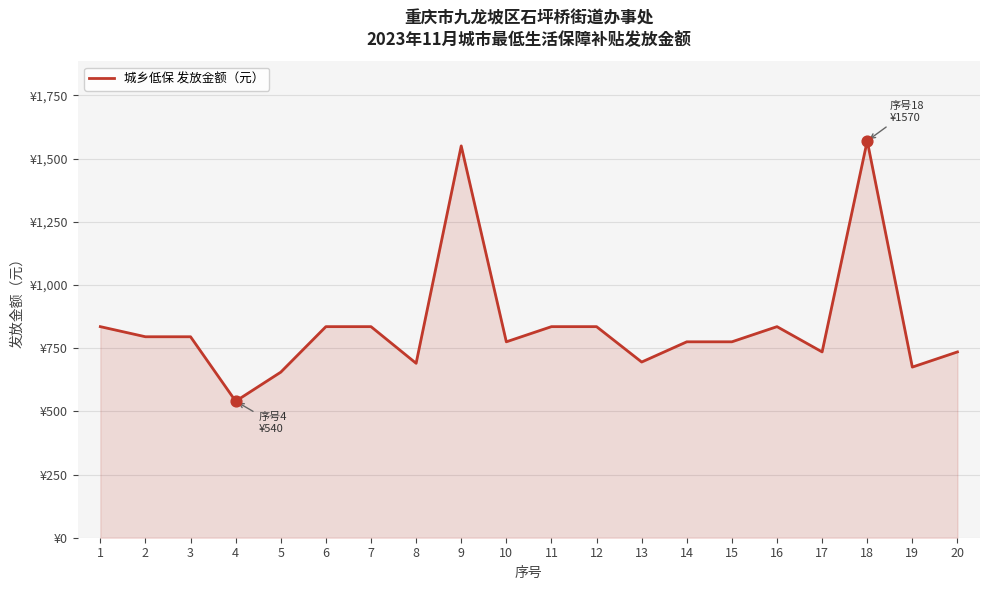

Approximately how many times larger is the value at 14 compared to 9?

0.5